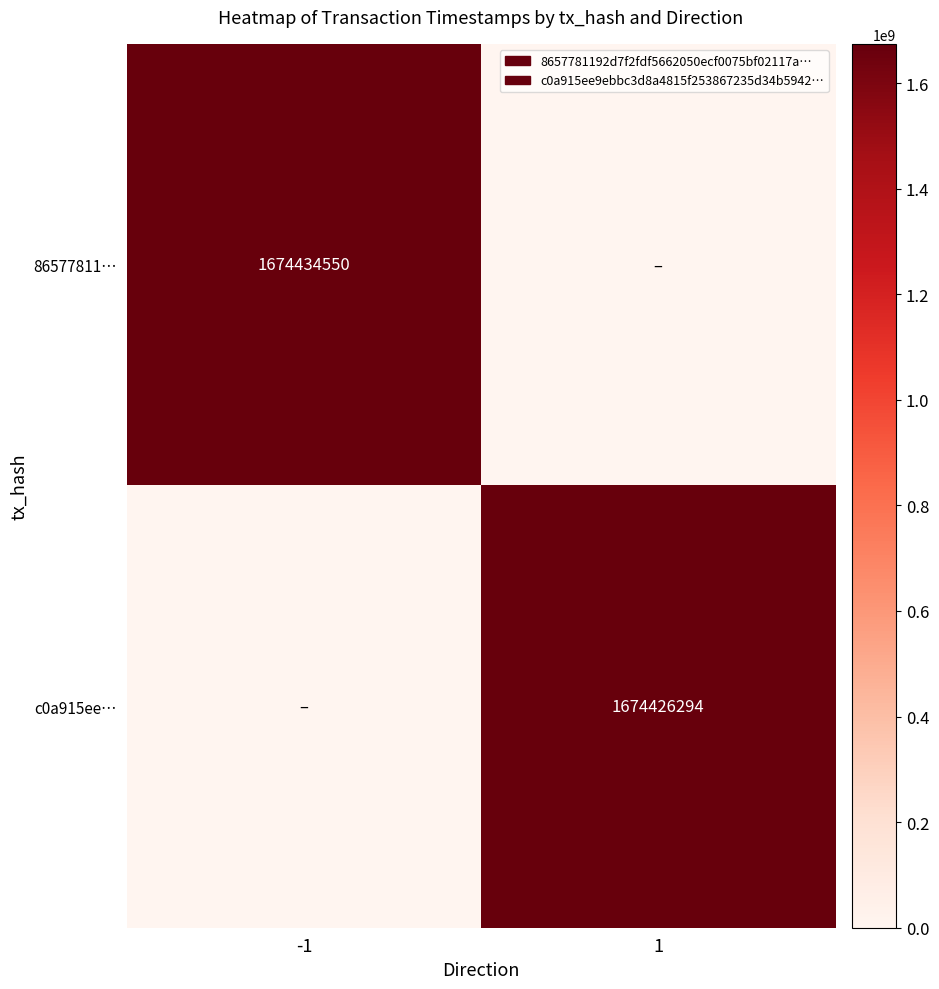

The c0a915ee… series shows 1674426294 at 1. True or false?

True